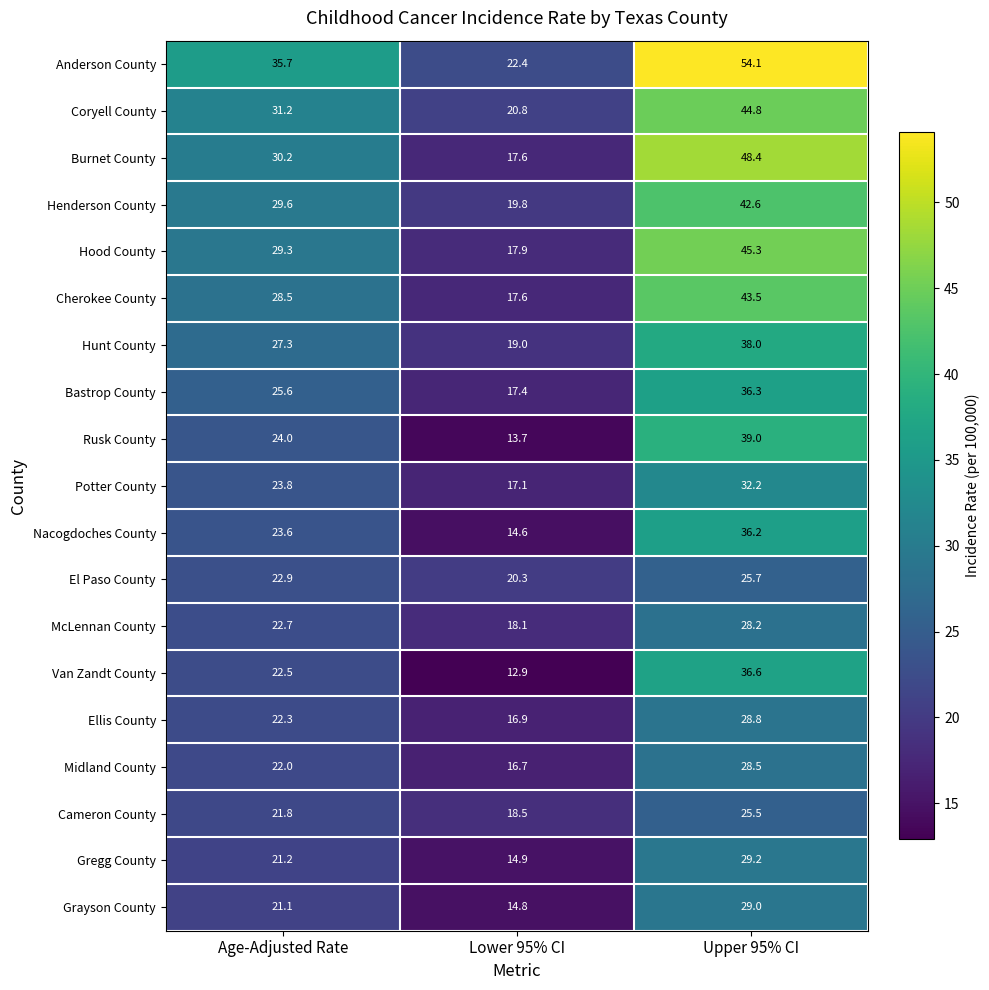

How many distinct data groups are displayed?

19